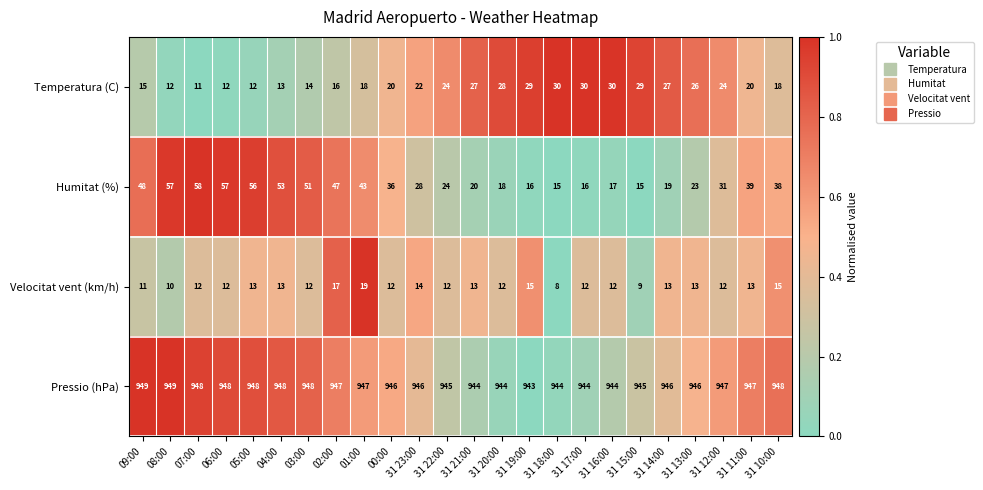

What is the average value of the Humitat (%) series?

34